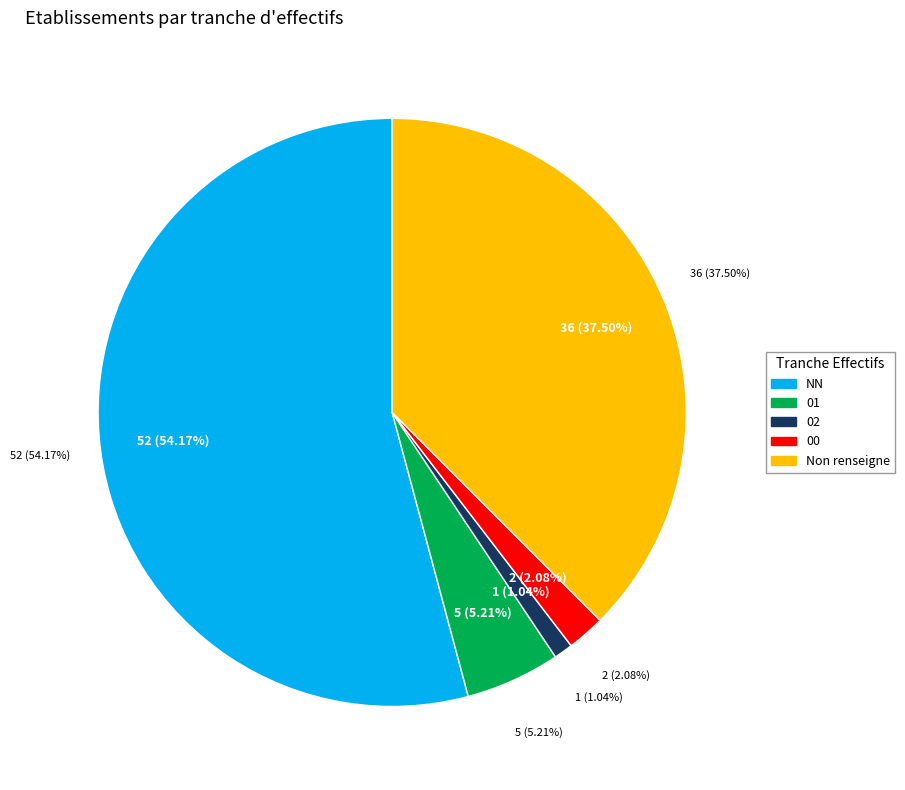

Is the sum of 02 and  greater than half?

No